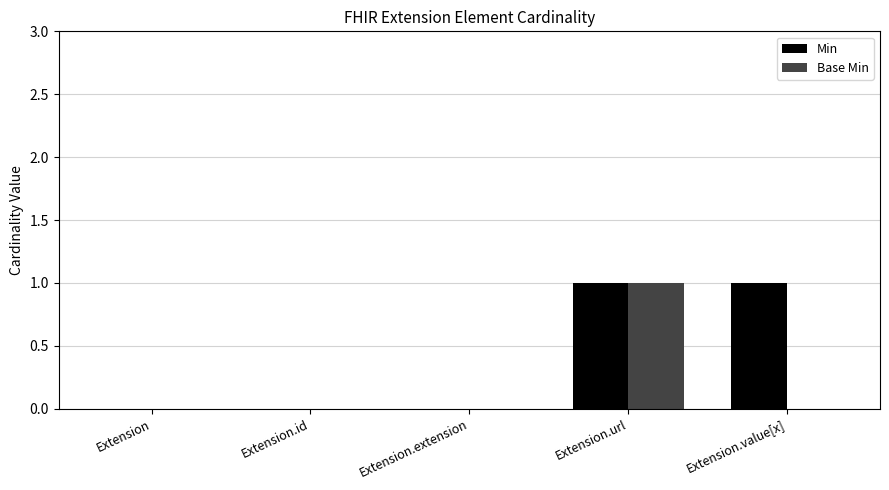

Between Extension and Extension.value[x], which series saw the biggest shift?

Min